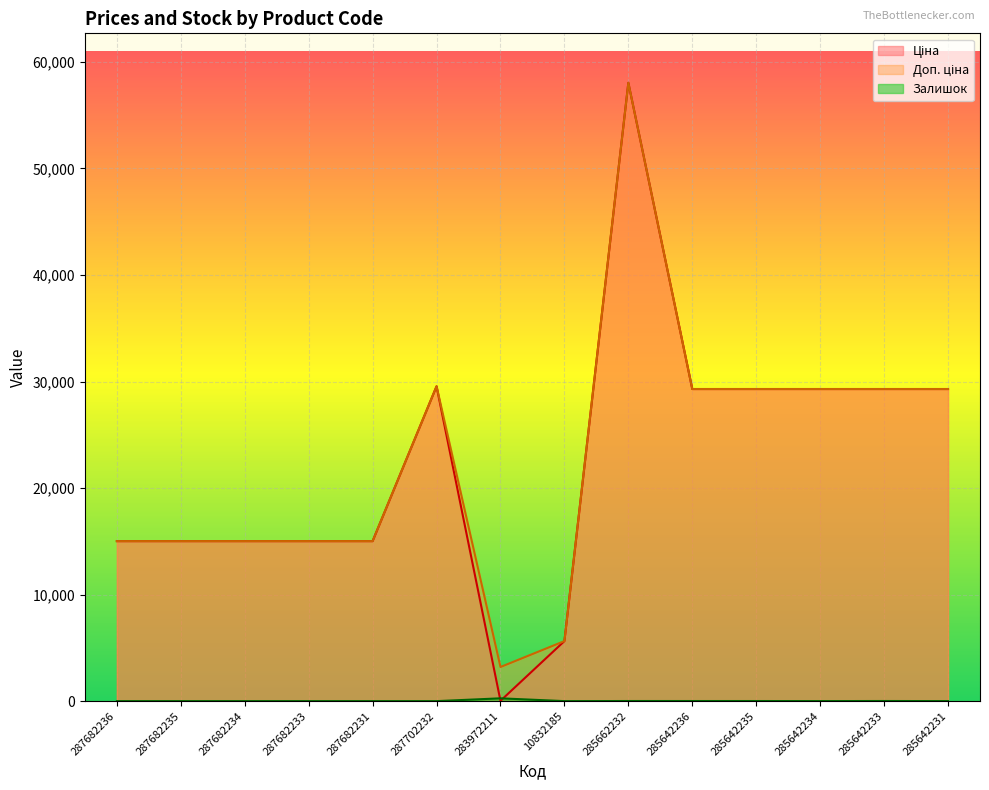

Rank the series at 285642236 from highest to lowest value.

Ціна, Доп. ціна, Залишок